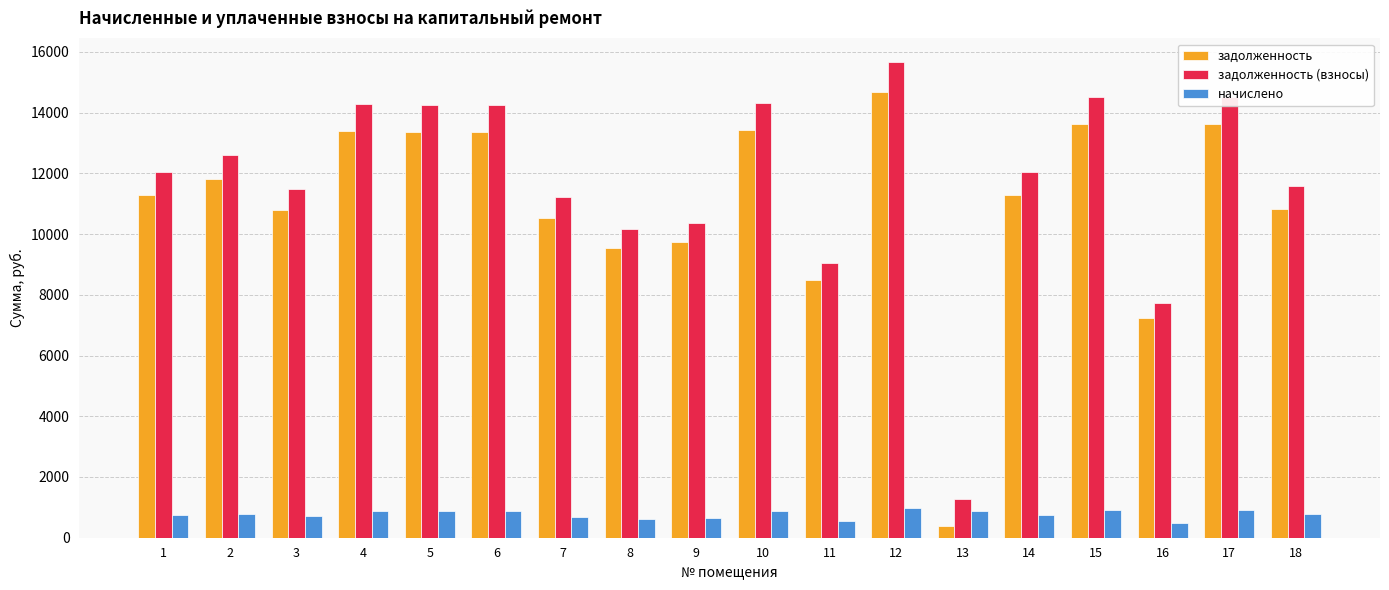

What is the sum of the задолженность (взносы) values at 4 and 13?

15554.5